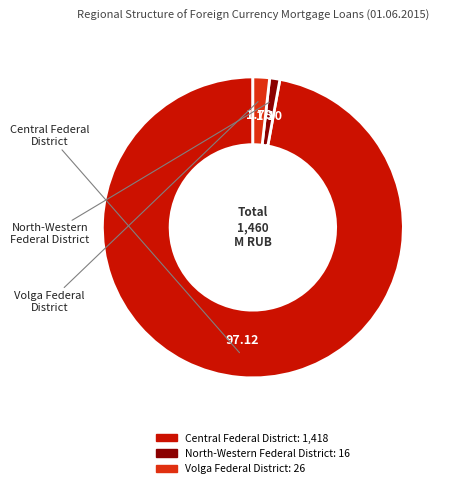

How many slices are in this pie chart?

3